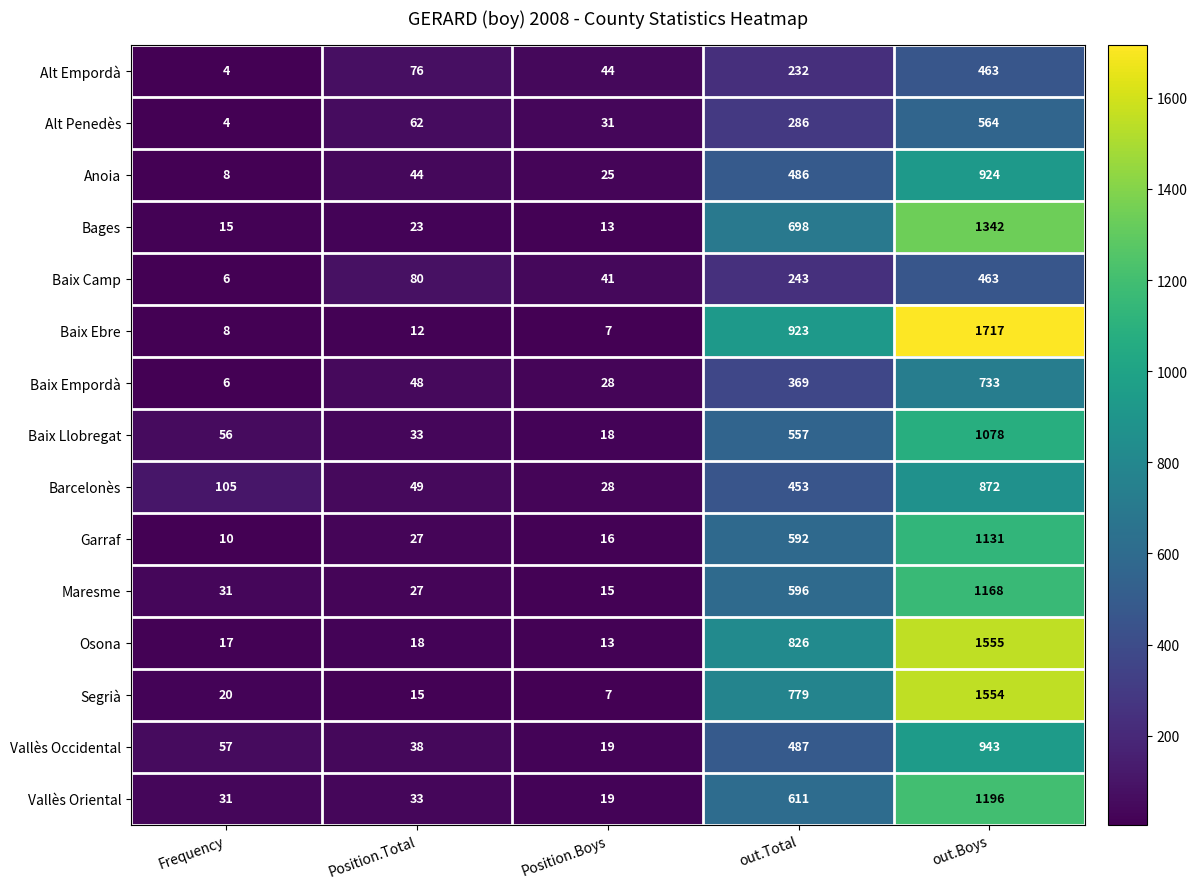

Which series has the largest total across all categories?

Baix Ebre